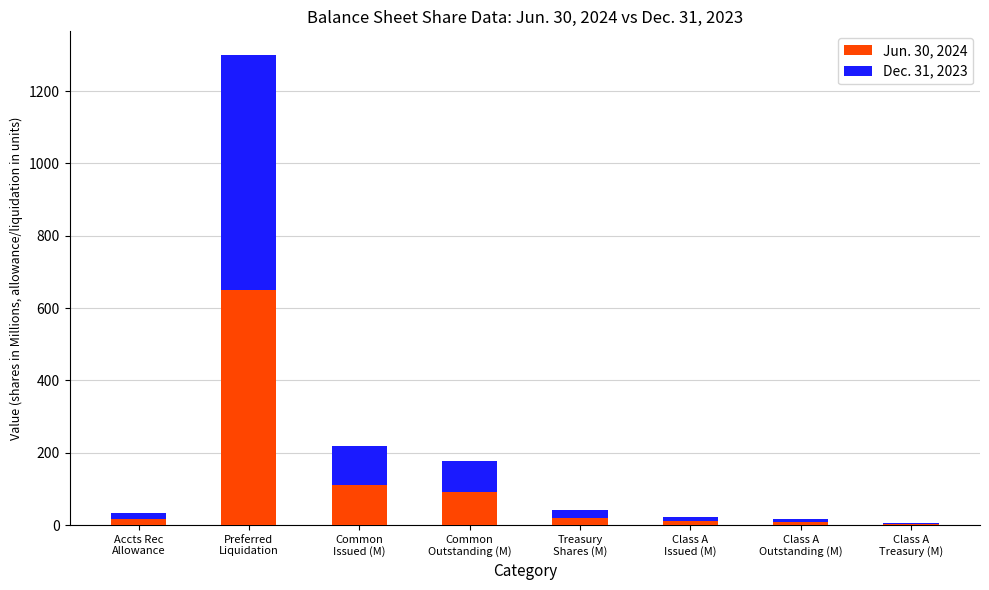

What is the sum of all Jun. 30, 2024 values?

910.8